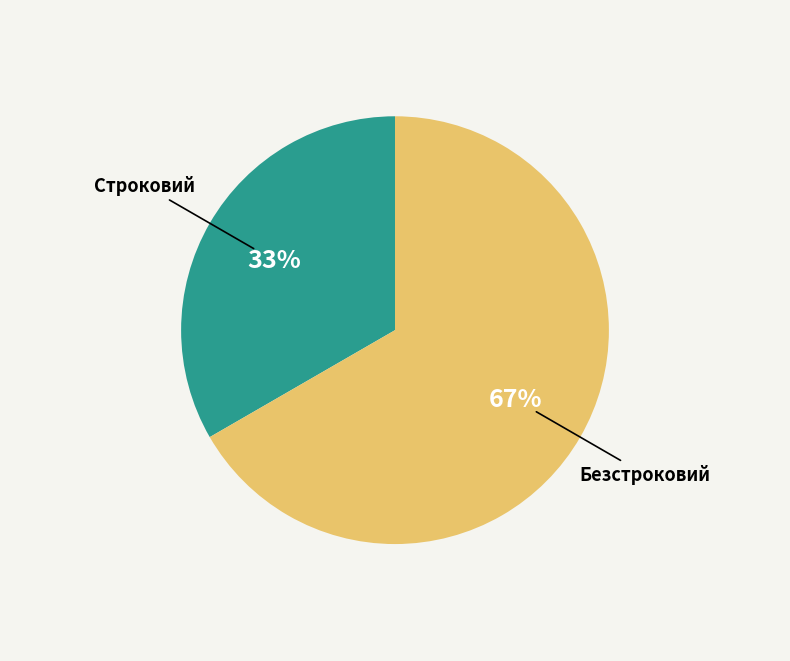

True or false: Строковий accounts for 26% of the total.

False